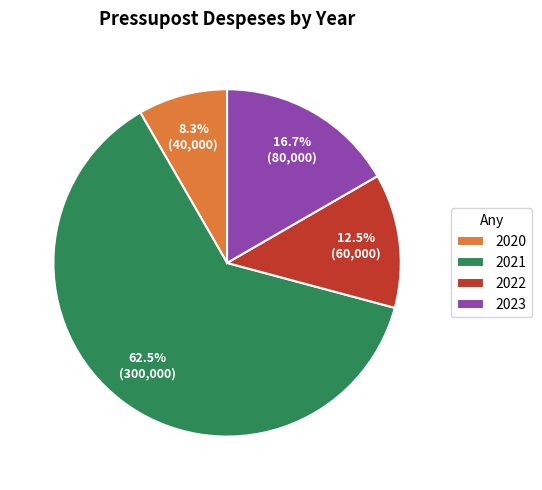

To the nearest percent, what is the average slice percentage?

25%